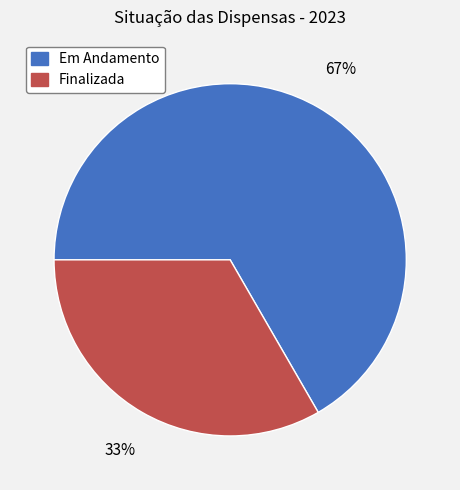

Count the number of slices in the pie.

2